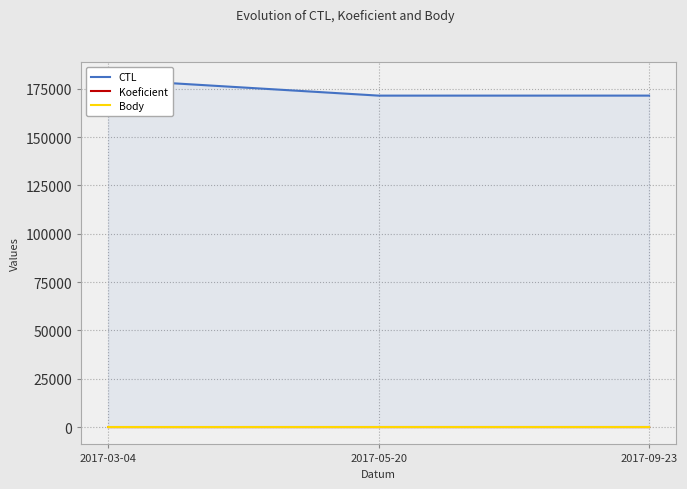

Between 2017-09-23 and 2017-03-04, which is larger?

2017-03-04